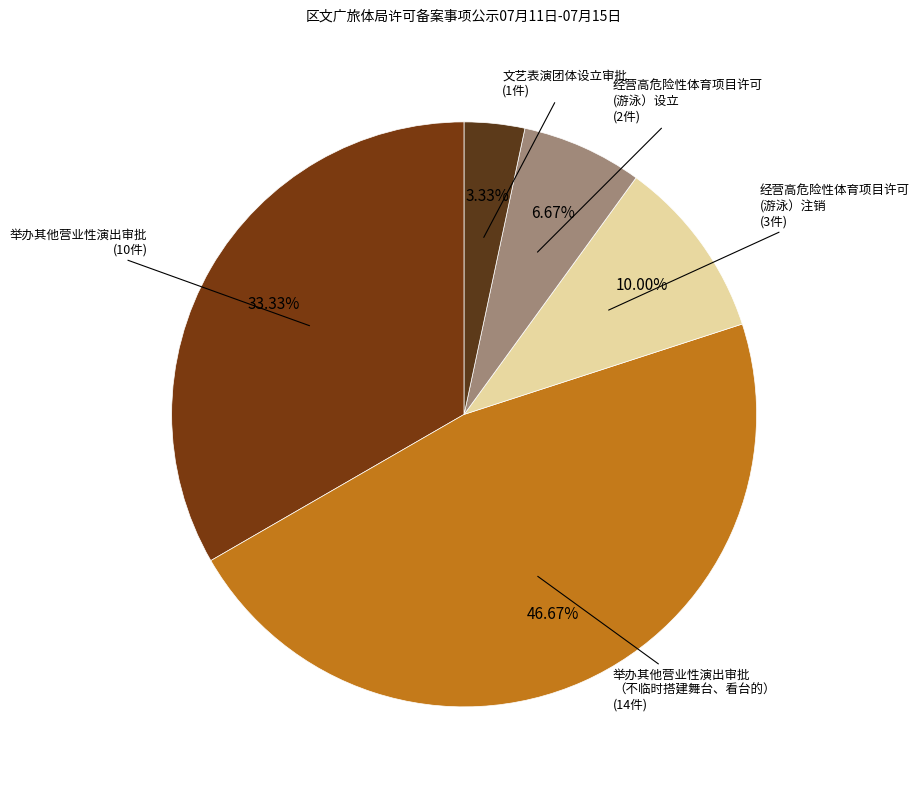

Is there a majority slice in this chart?

No